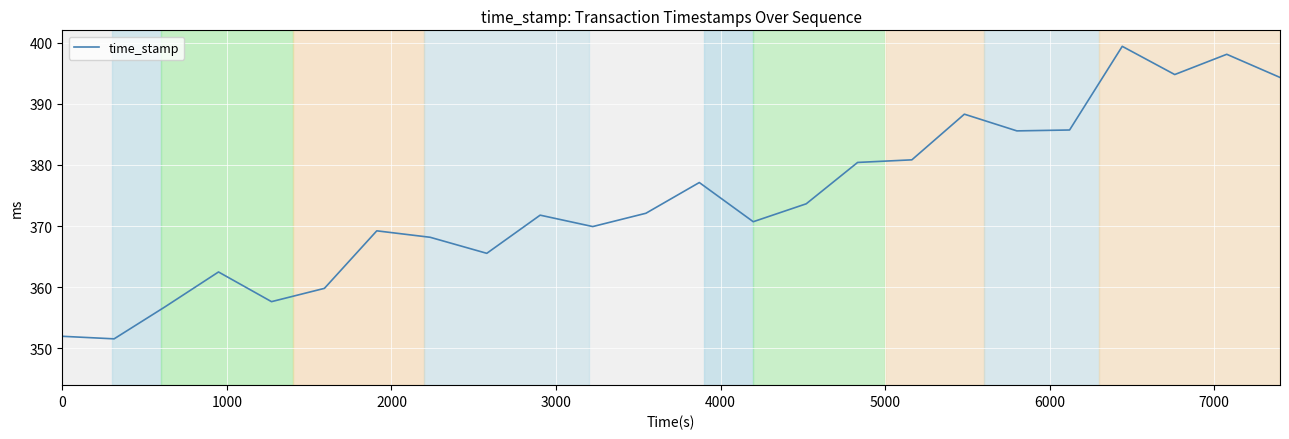

What is the difference between the maximum and minimum values?

47.8